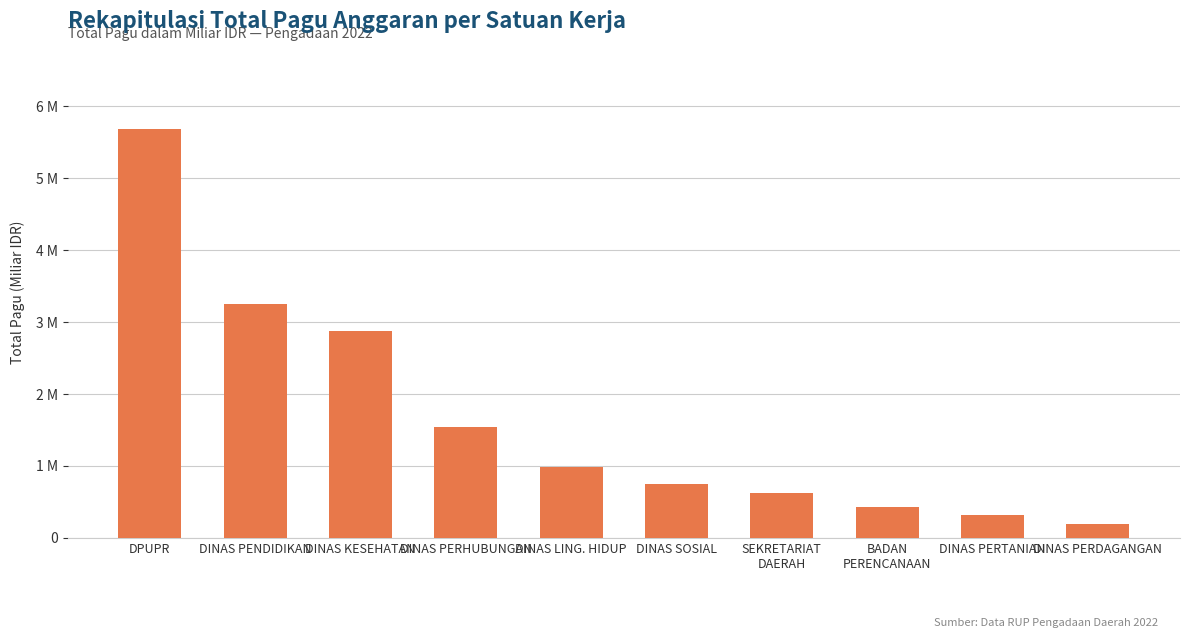

What is the label of the 9th bar from the left?

DINAS PERTANIAN